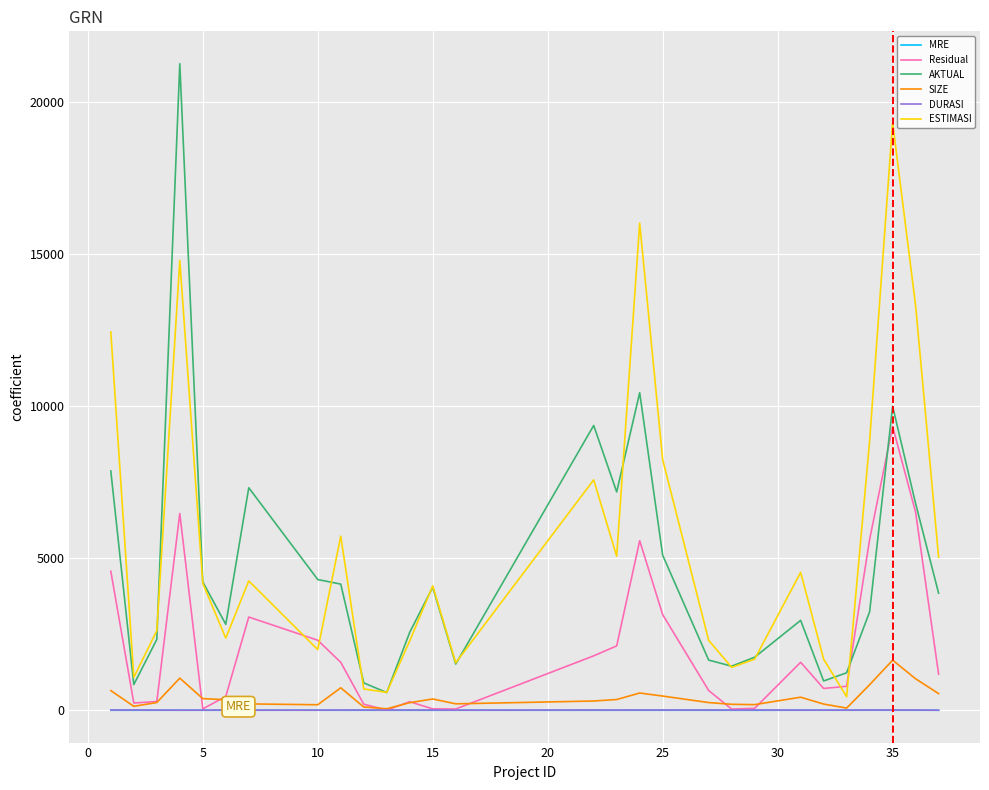

Which series has the widest spread of values?

AKTUAL